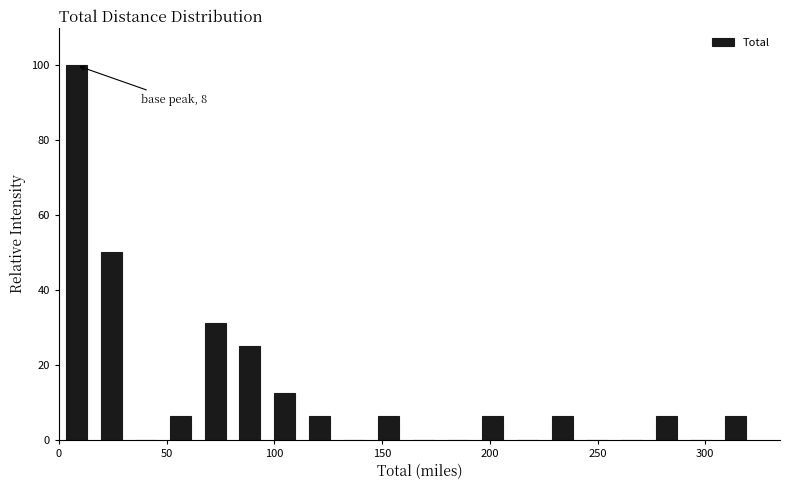

Read against the x-axis, roughly where is the centre of the tallest bar?

10